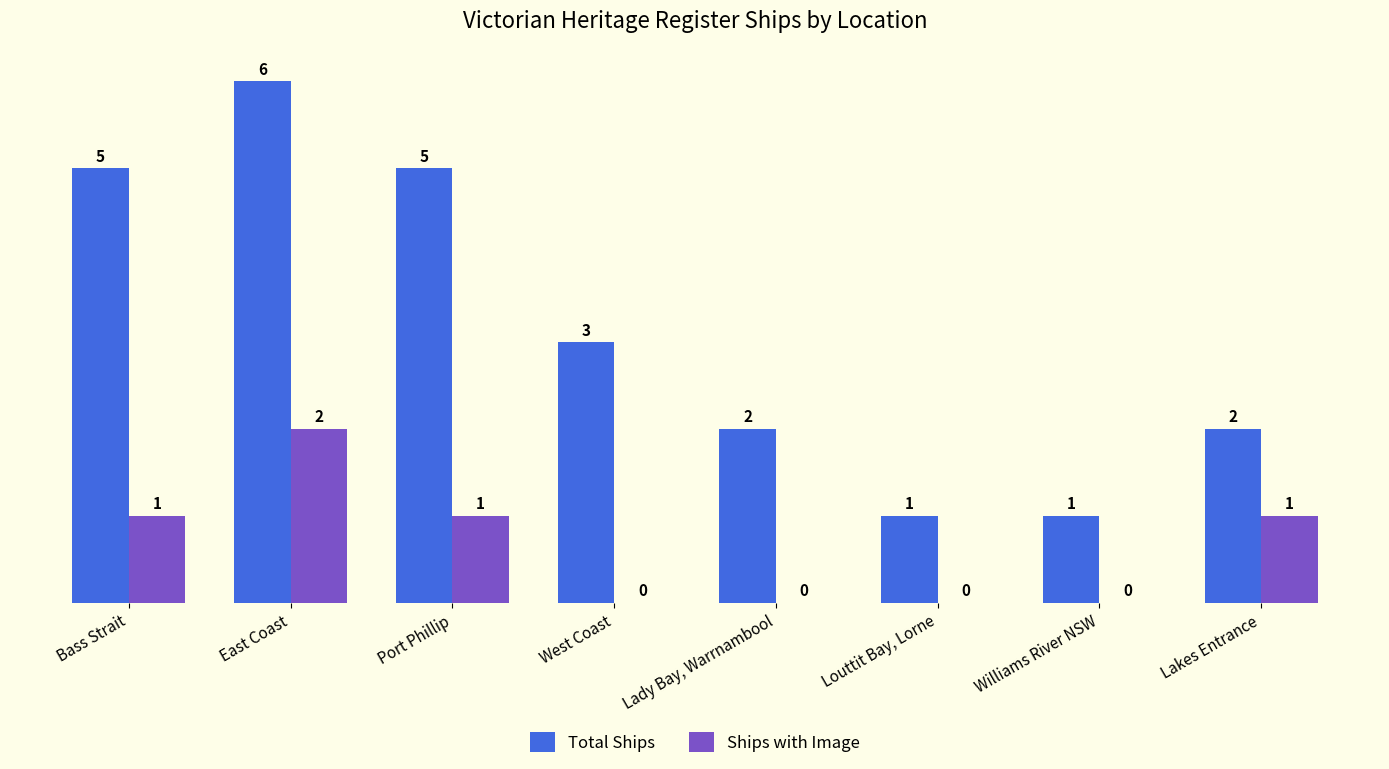

Which series has the widest spread of values?

Total Ships